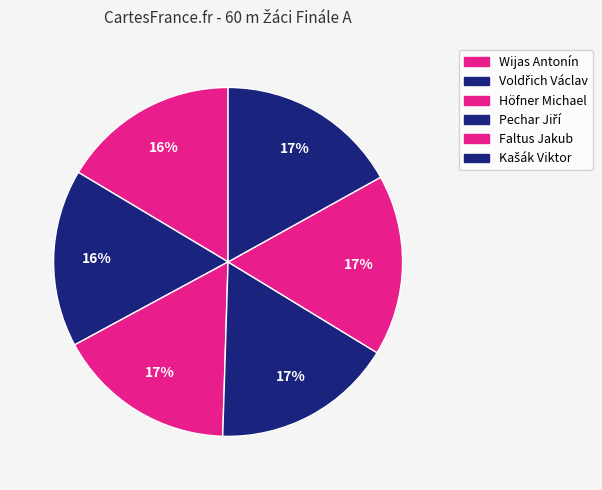

To the nearest percent, what is the average slice percentage?

17%